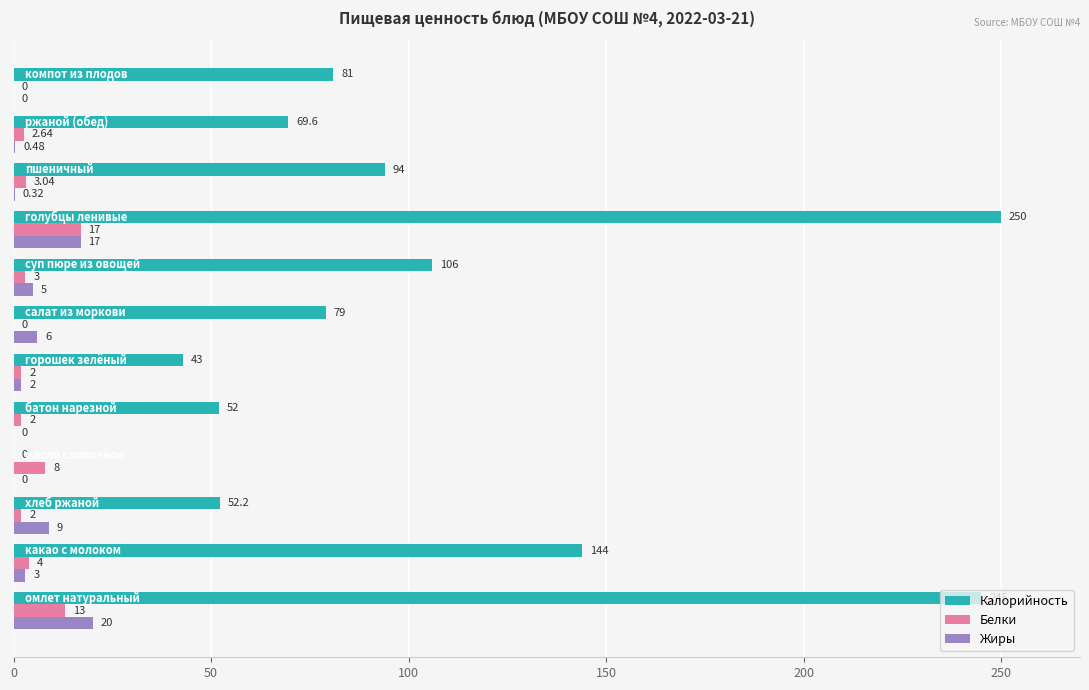

Which series has the largest total across all categories?

Калорийность